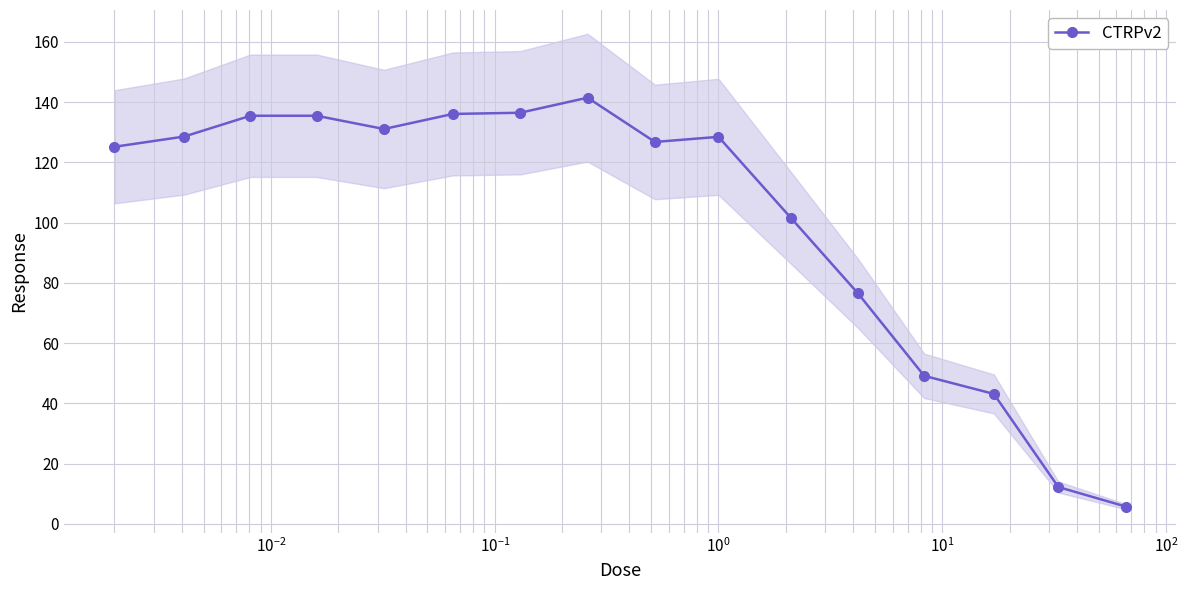

What is the difference between the maximum and minimum values?

135.8